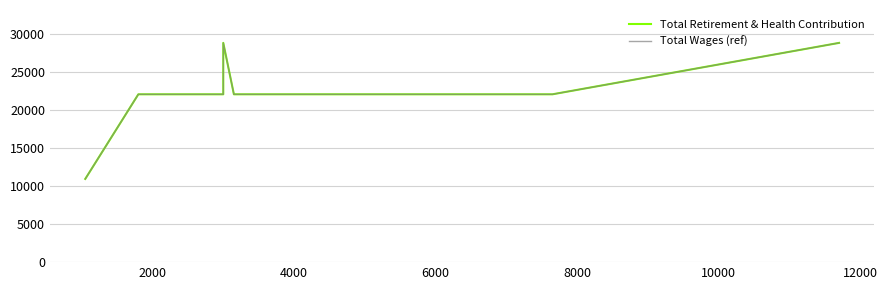

True or false: Total Wages (ref) has more than 2 interior local peaks.

False